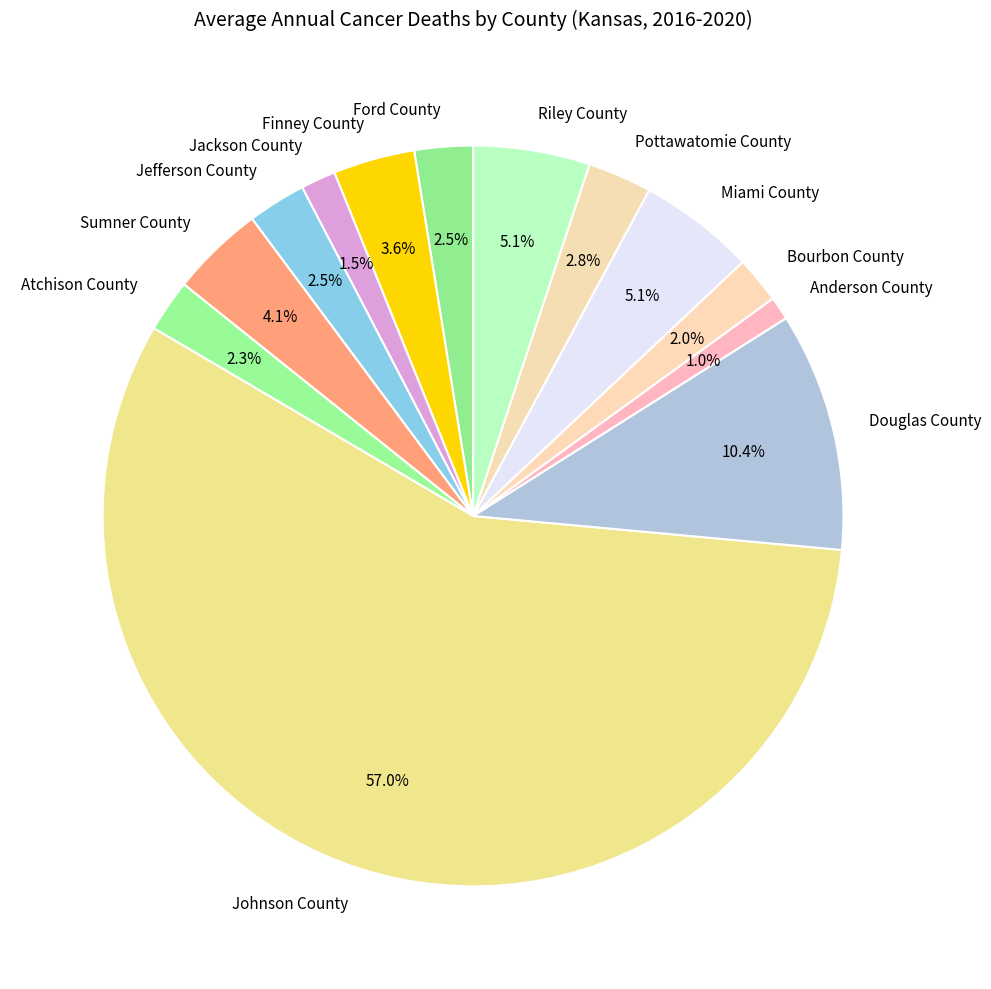

To the nearest percent, what is the average slice percentage?

8%